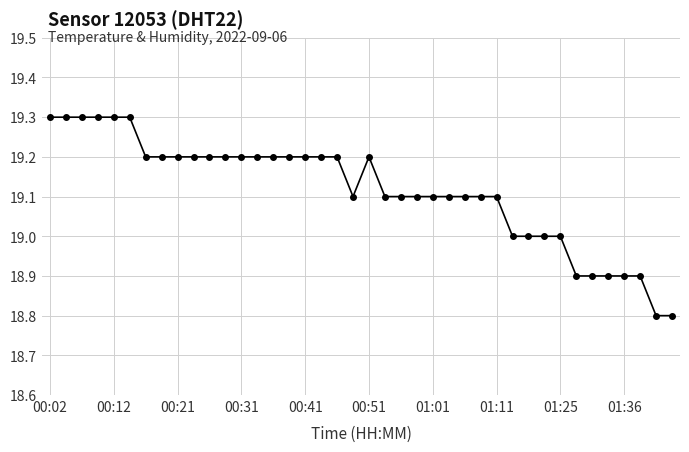

How many data points does each series have?

40